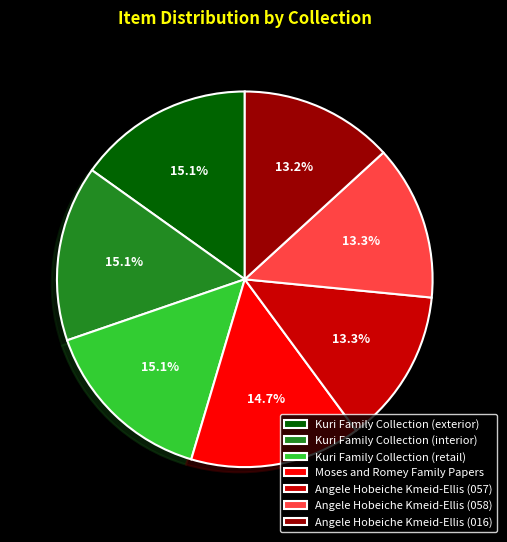

How many slices are in this pie chart?

7